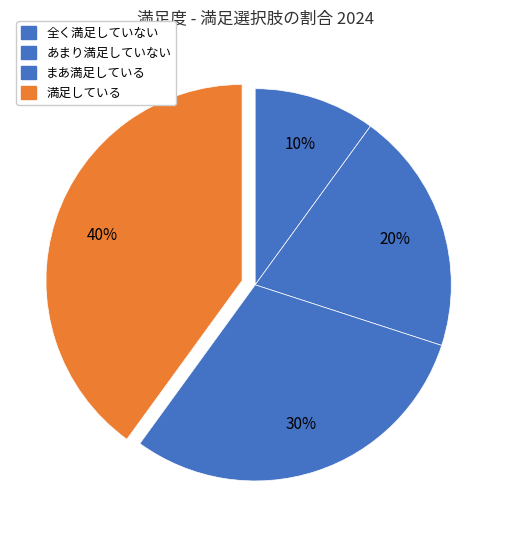

Which slice is the smallest?

全く満足していない